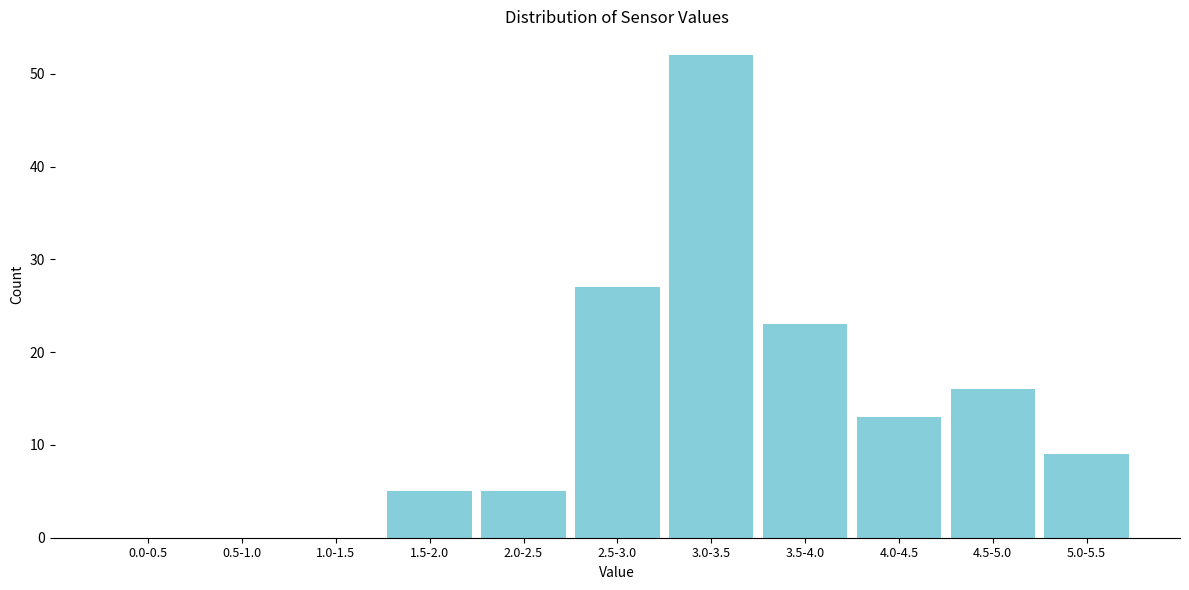

Reading left to right, what are all the values shown in this chart?

0.0-0.5=0	0.5-1.0=0	1.0-1.5=0	1.5-2.0=5	2.0-2.5=5	2.5-3.0=27	3.0-3.5=52	3.5-4.0=23	4.0-4.5=13	4.5-5.0=16	5.0-5.5=9